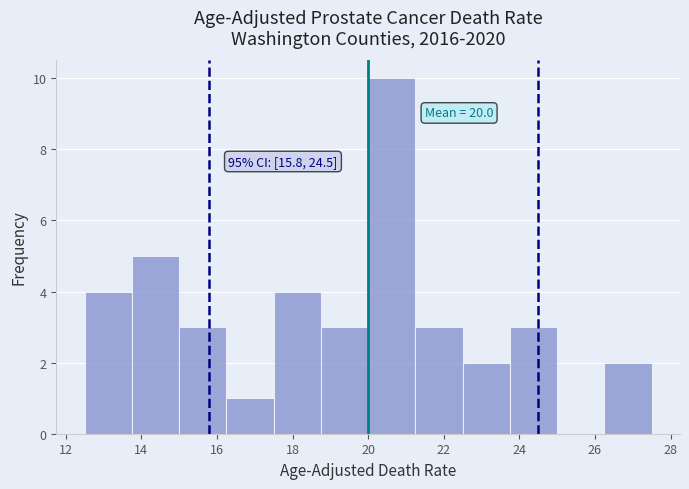

Which range on the x-axis has the tallest bar?

20.00 to 21.25